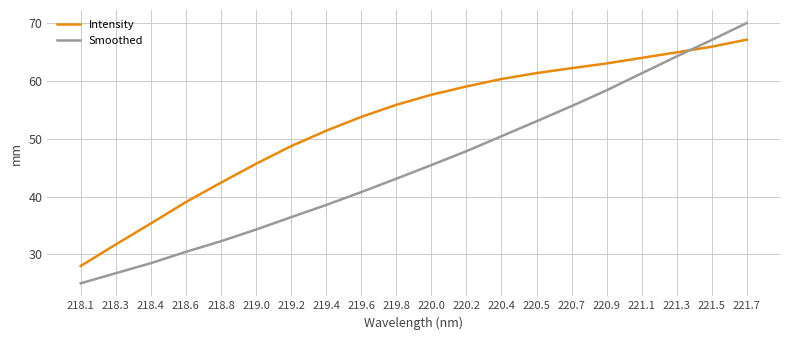

What are all the series names shown in the legend?

Intensity, Smoothed